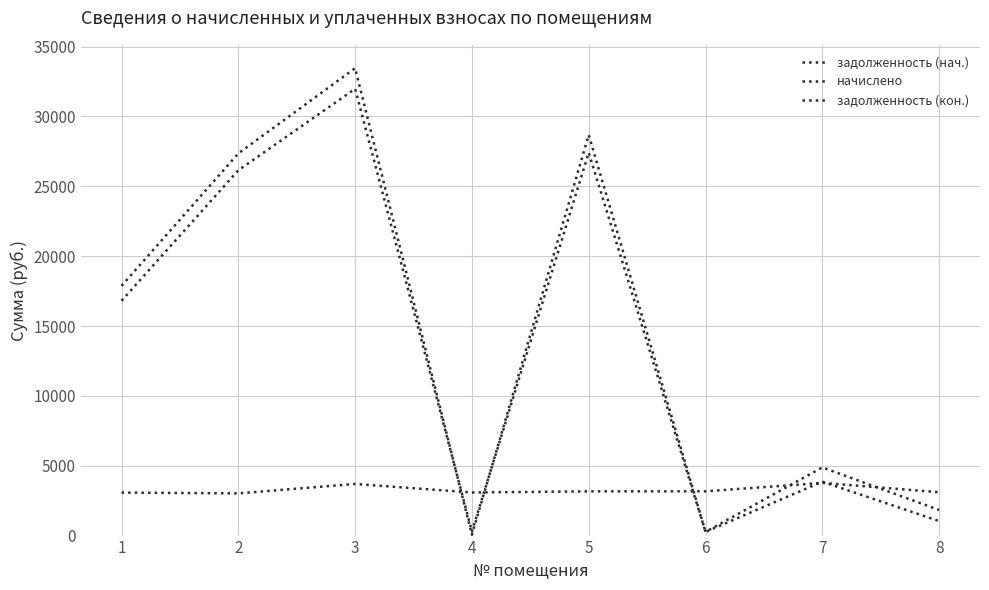

At which category does задолженность (кон.) reach its first local peak?

3